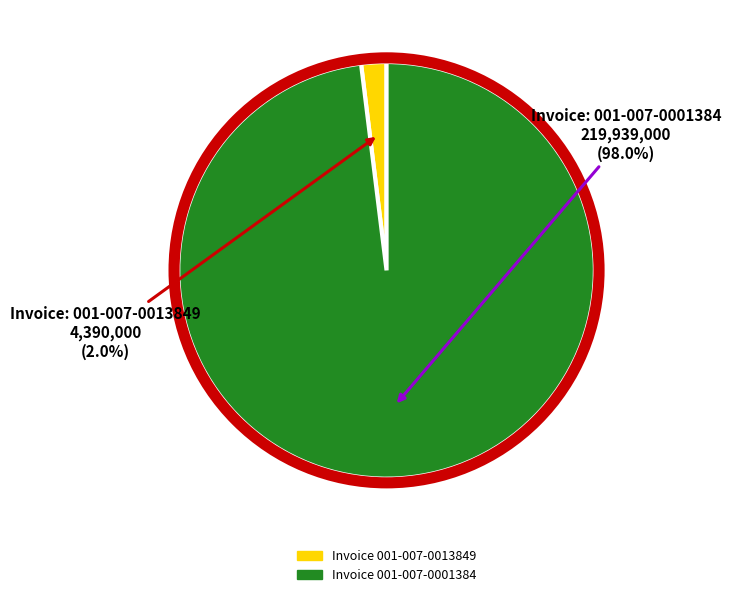

Does any single category account for the majority?

Yes